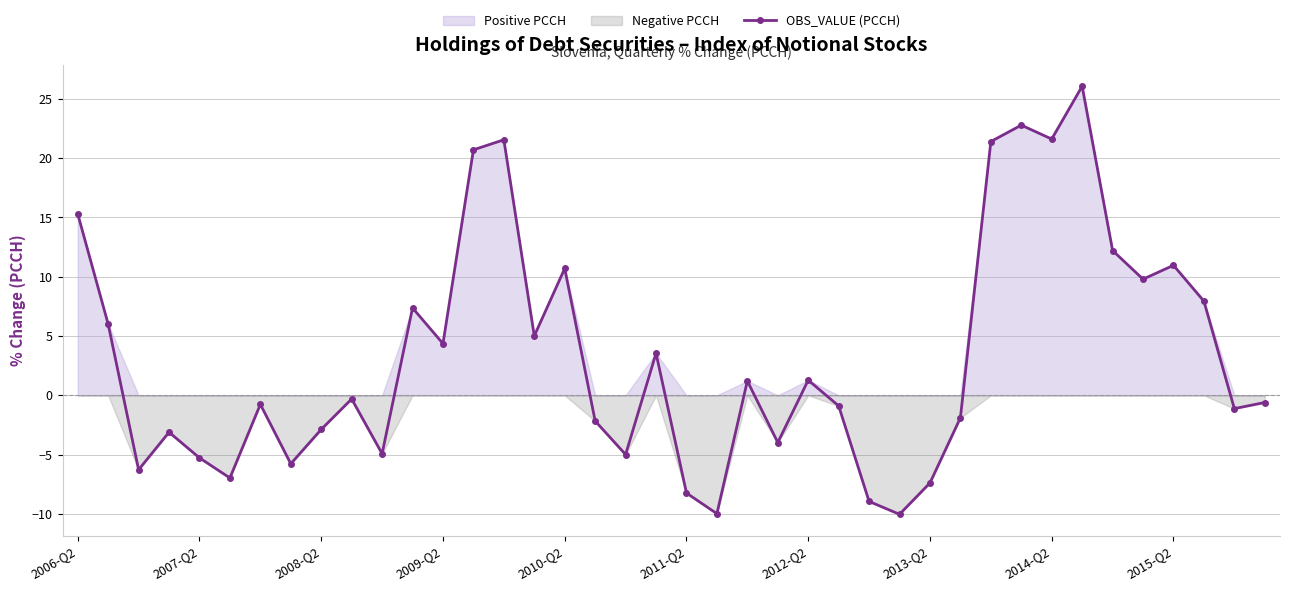

How many lines are shown in the chart?

1